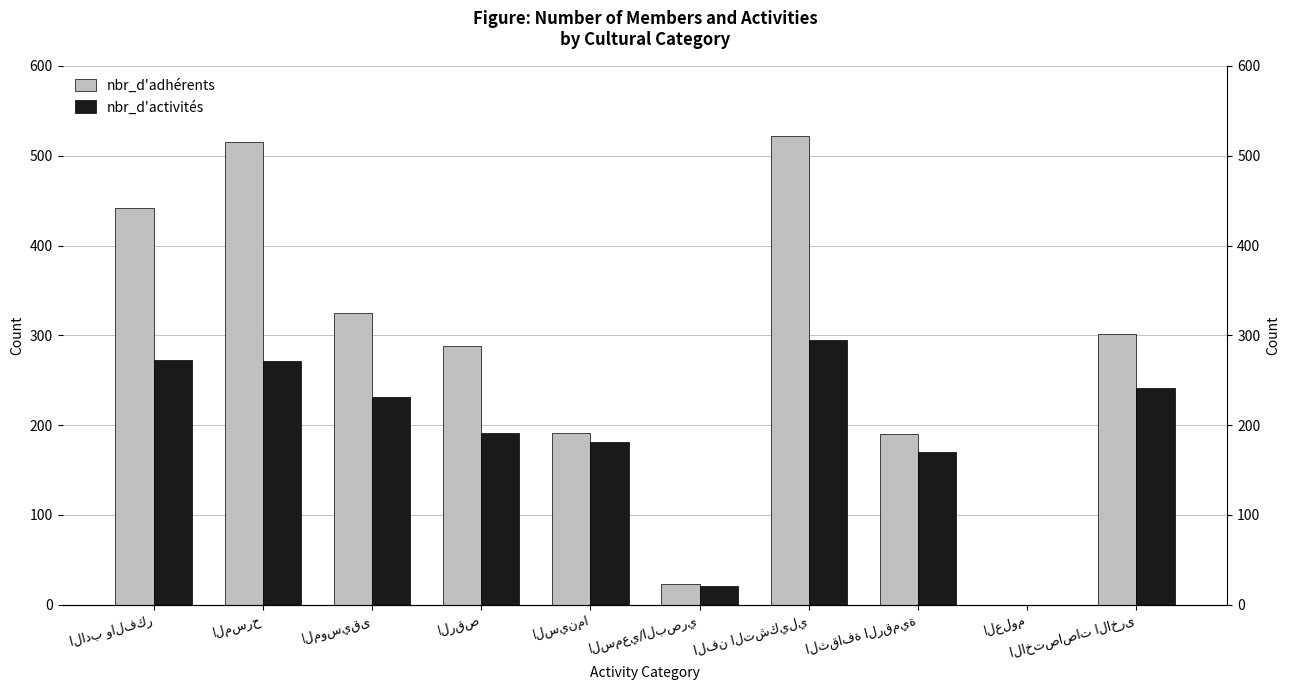

How many bars are there in each group?

2